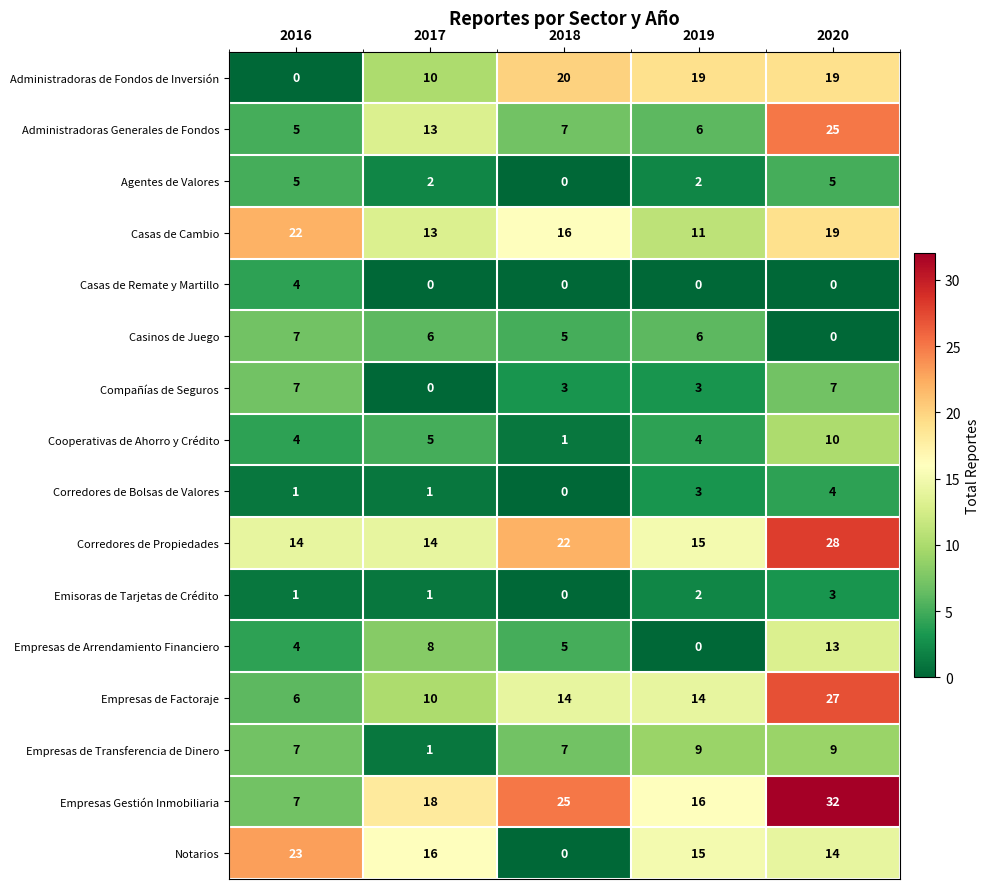

Rank the categories by Administradoras Generales de Fondos value from highest to lowest.

2020, 2017, 2018, 2019, 2016